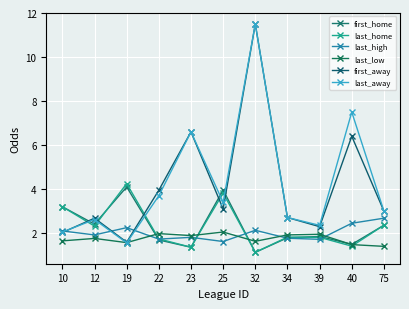

Is this an area chart (filled region under the line)?

No